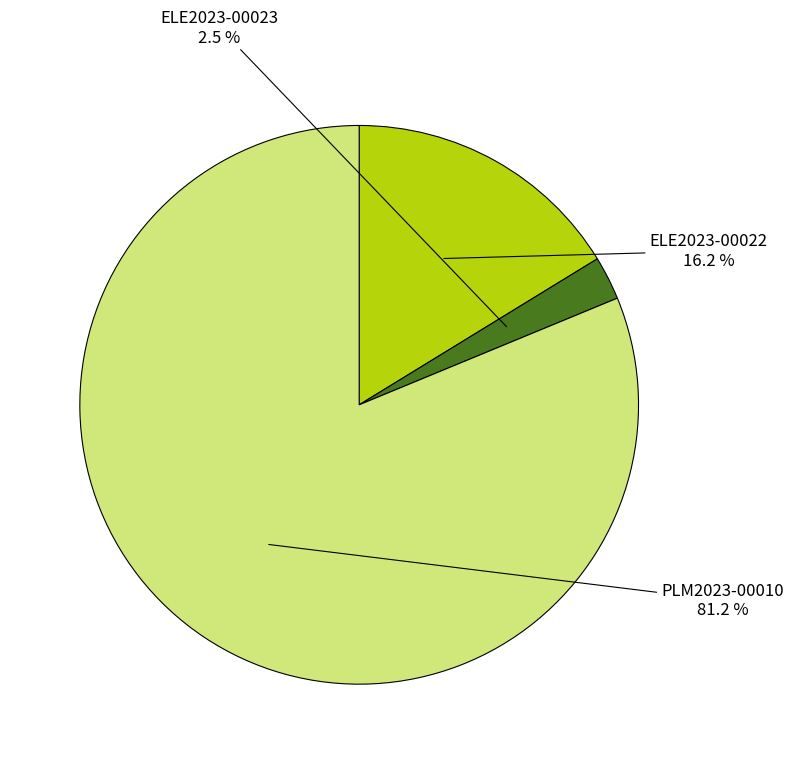

Is the sum of PLM2023-00010 and ELE2023-00023 greater than half?

Yes